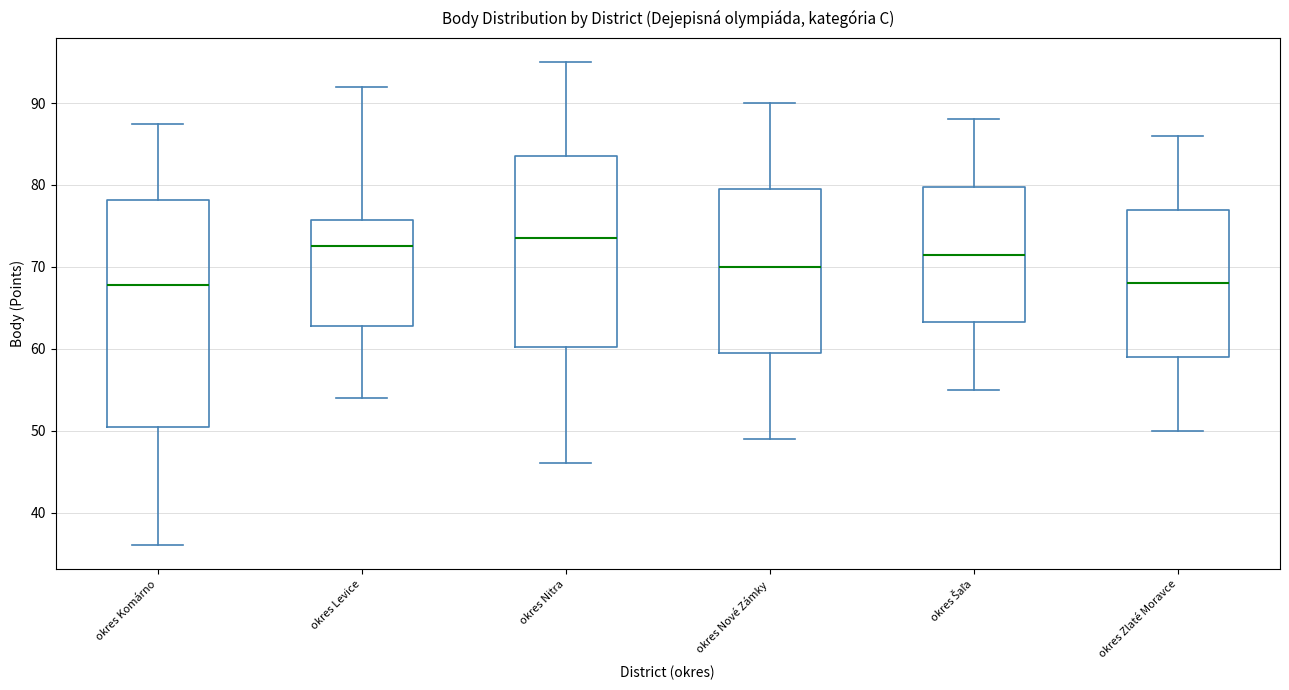

Which box has the highest median line?

okres Nitra